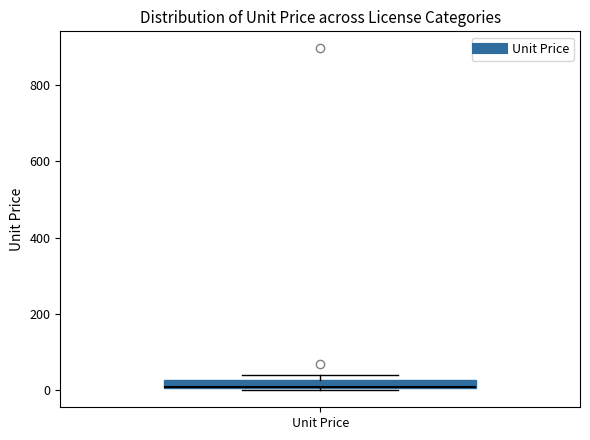

Where is the lower edge of the box for Unit Price on the y-axis? The values are not printed on the chart, so give them approximately, as read against the axis.

0